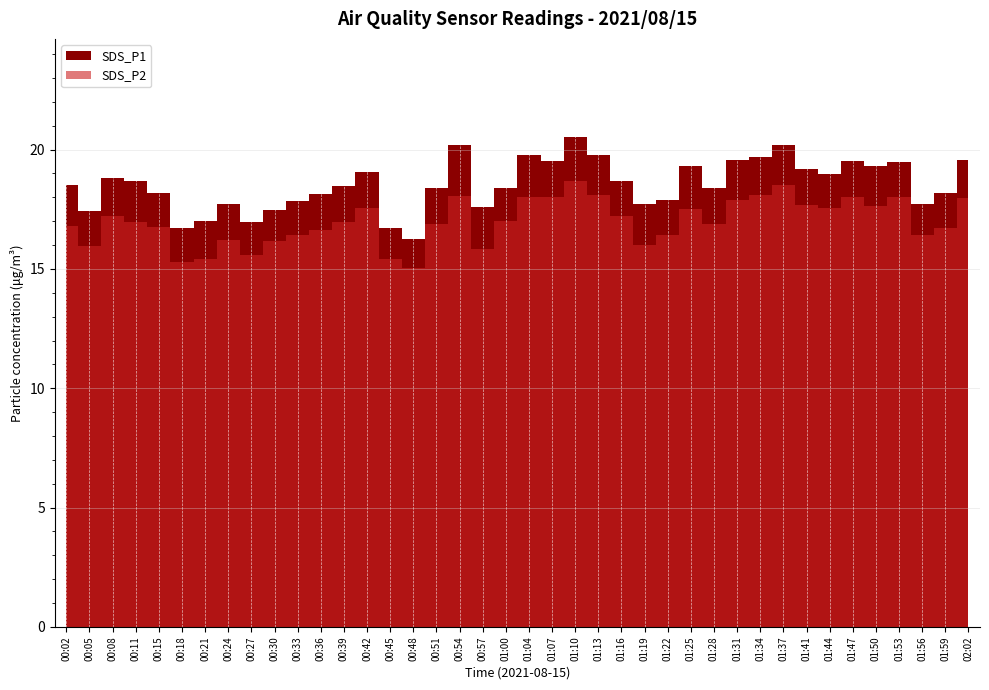

At 00:36, list the series in order from smallest to largest.

SDS_P2, SDS_P1